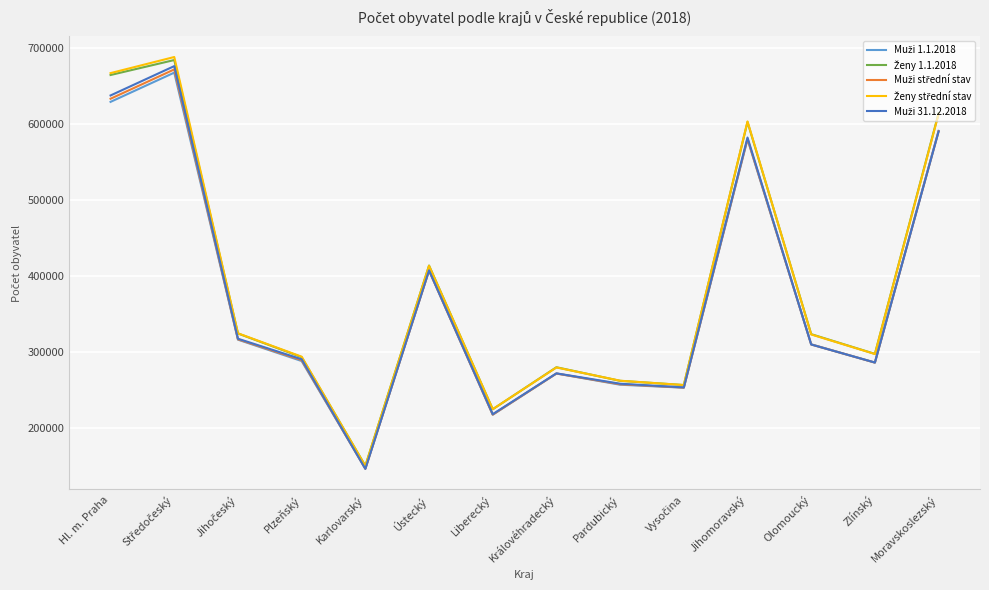

At how many categories does at least one series exceed 192755?

13